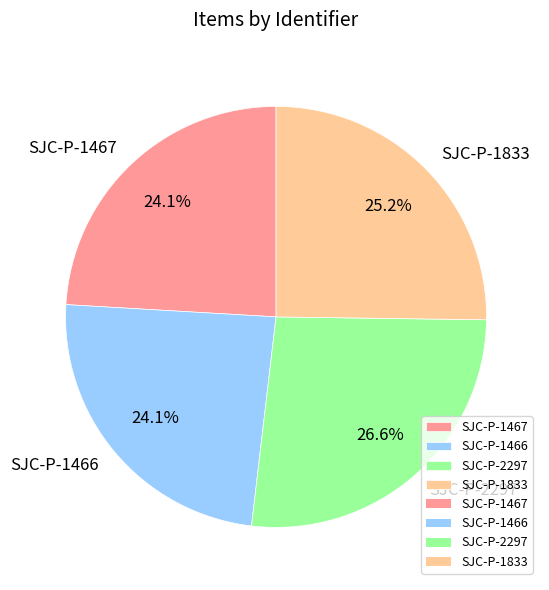

Is SJC-P-1833 the majority of the pie?

No